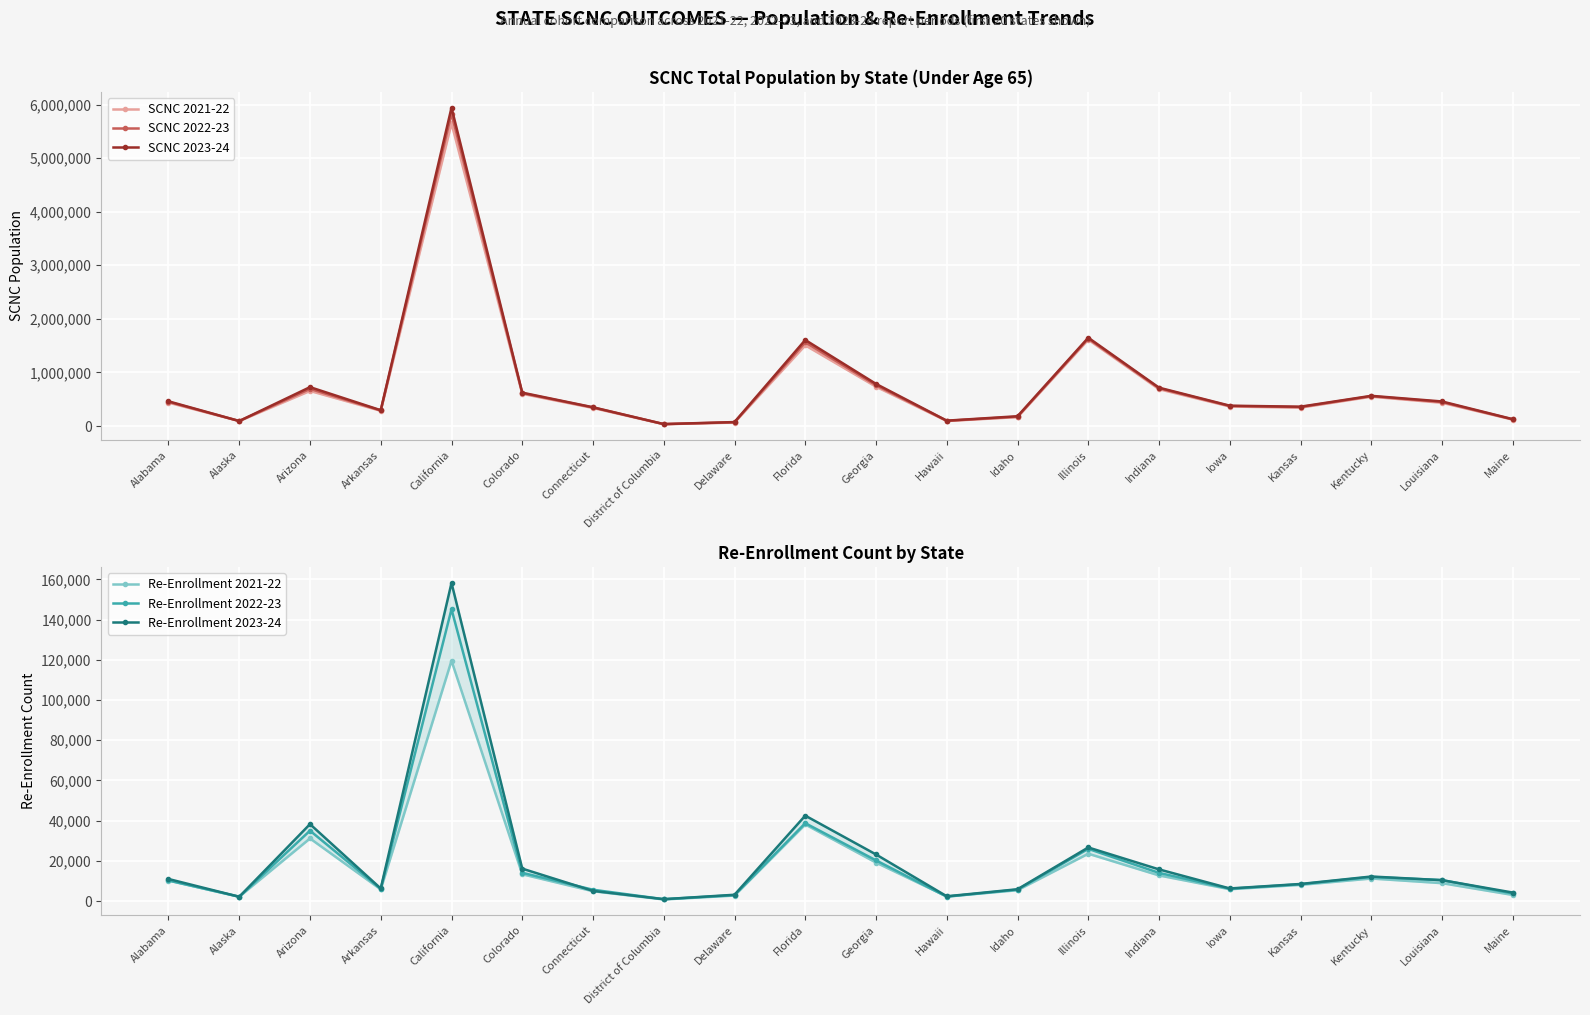

Where is the first local minimum for SCNC 2021-22?

Alaska